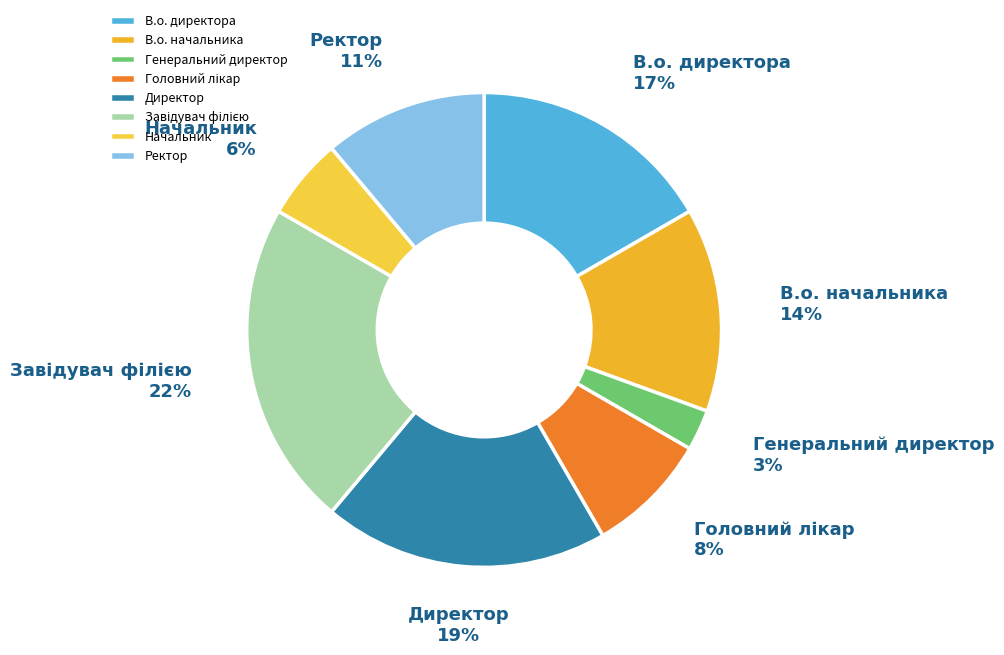

To the nearest percent, what percentage of the pie is Генеральний директор?

3%